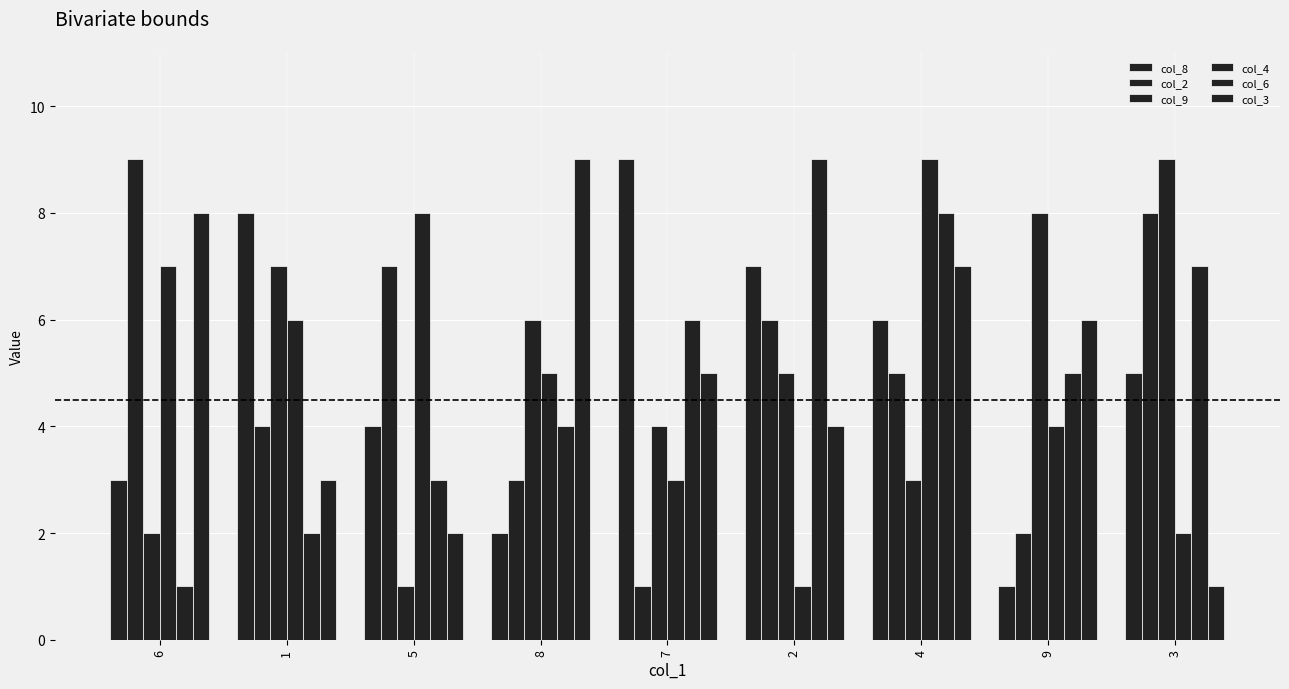

Are the bars grouped side by side (vs. stacked)?

Yes